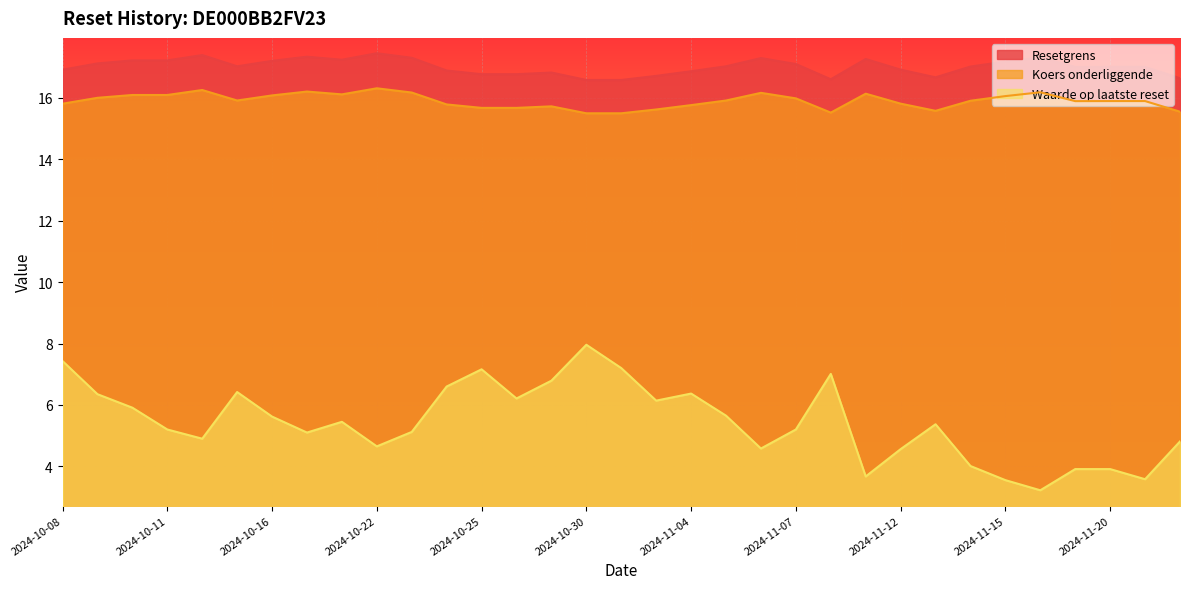

Between 2024-11-13 and 2024-10-10, which is larger?

2024-10-10